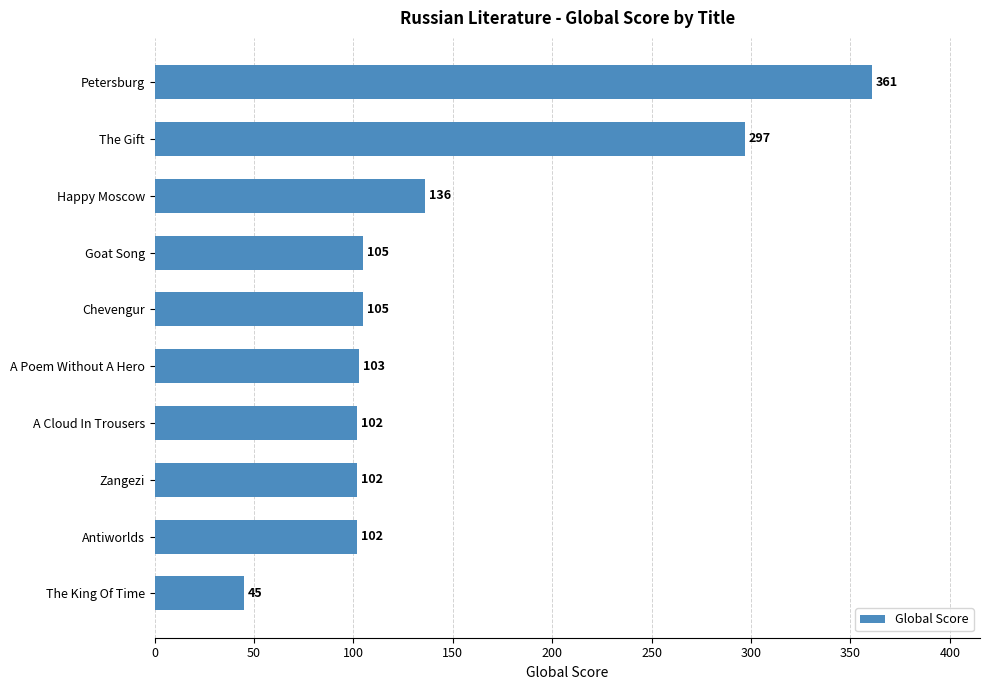

Is it true that the value at Petersburg is 528?

False